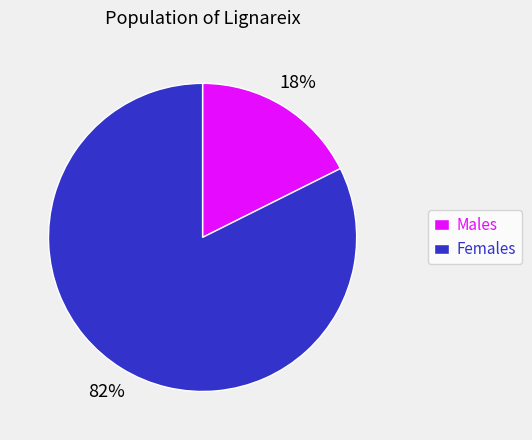

Do Males and Females together represent more than half of the pie?

Yes